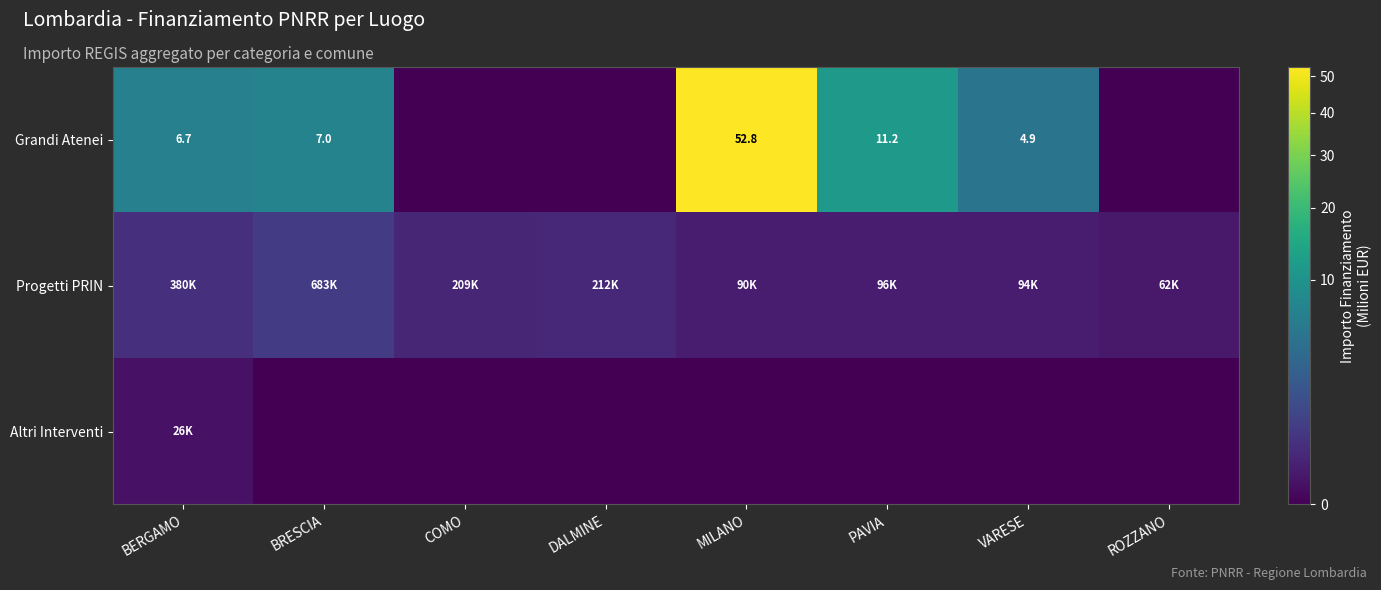

Where is Altri Interventi nearest to the value 0?

BRESCIA